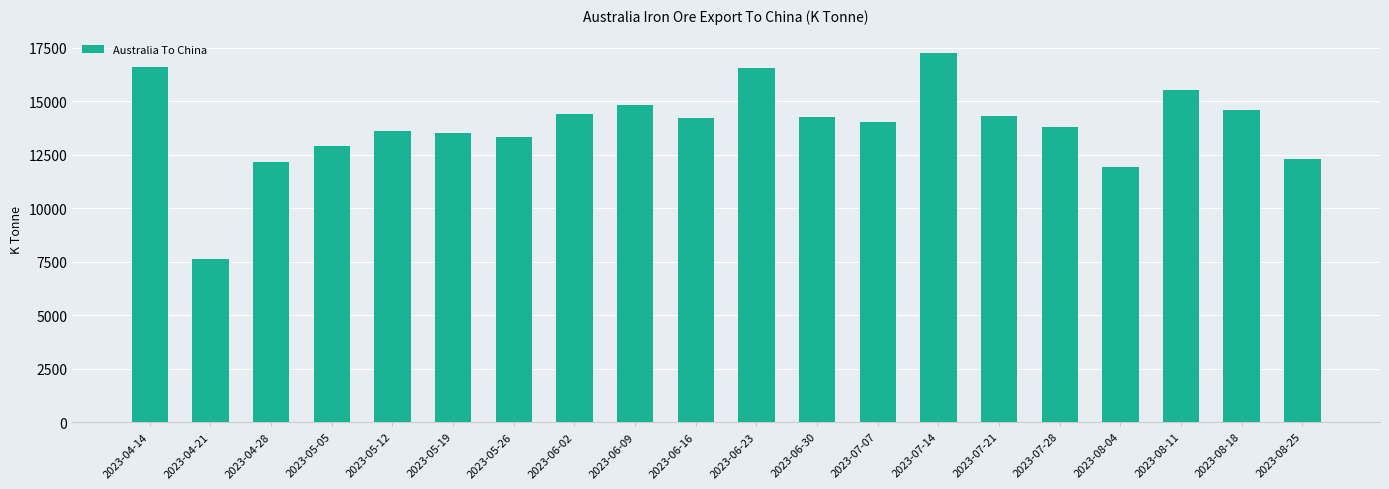

What is the difference between the values at 2023-06-02 and 2023-08-25?

2077